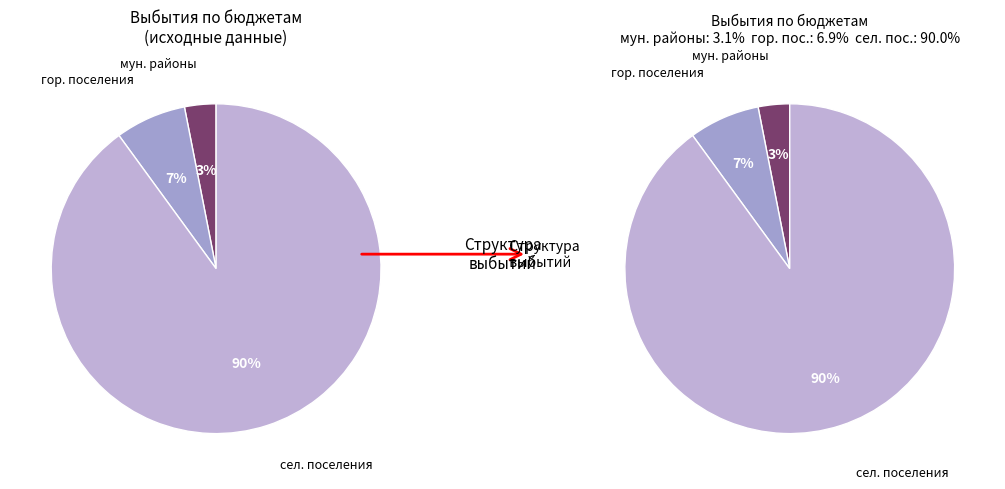

What percentage is NOT represented by бюджеты городских поселений?

93.1%